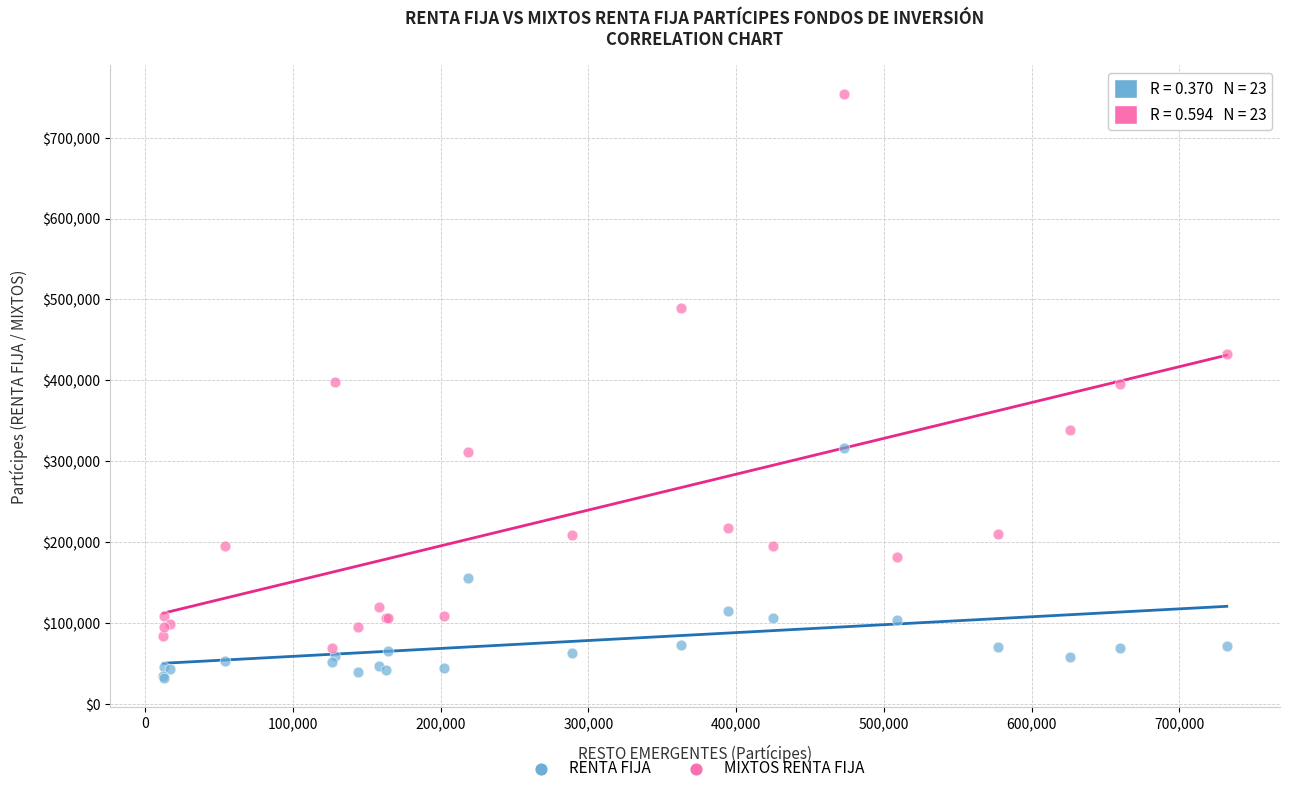

Which series contains the lowest Y value?

RENTA FIJA